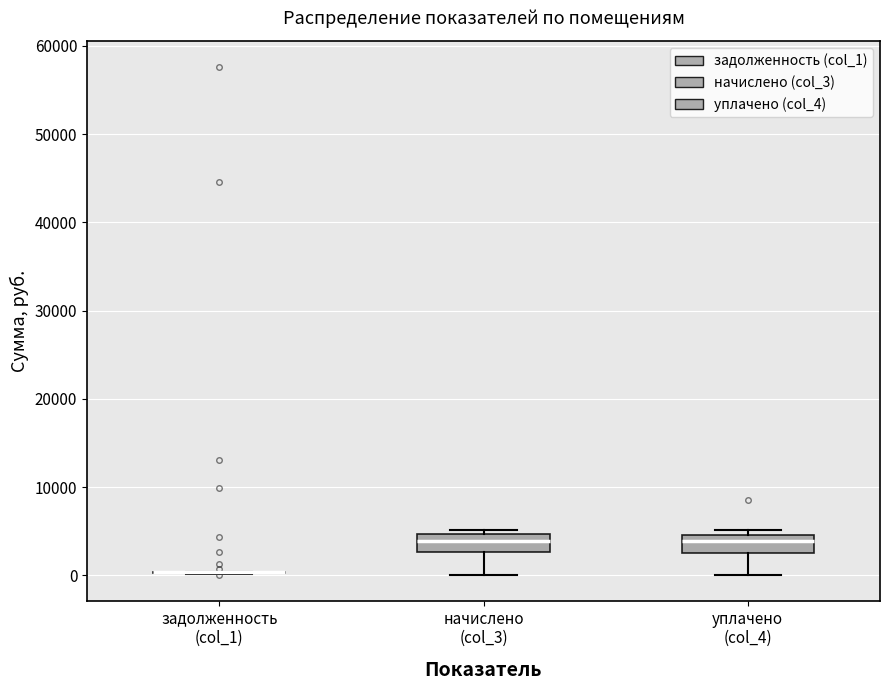

Reading left to right, transcribe this box plot: for each box, give where its median line is, the range the box spans, and where its two whiskers end, as read against the y-axis. The values are not printed on the chart, so give them approximately, as read against the axis.

задолженность (col_1): box collapsed to a line at 0, whiskers 0 to 0
начислено (col_3): median 4000, box 3000 to 5000, whiskers 0 to 5000 (just above the box's upper edge)
уплачено (col_4): median 4000, box 3000 to 5000, whiskers 0 to 5000 (just above the box's upper edge)